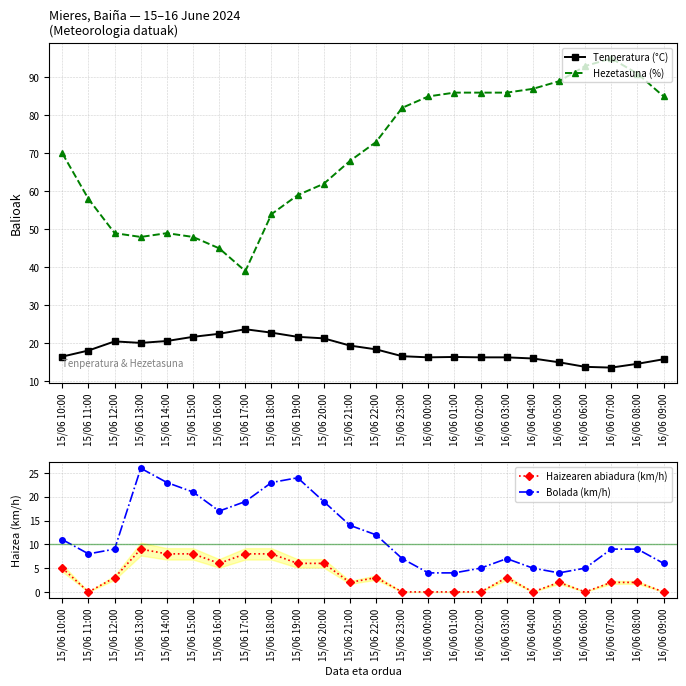

Which series changed the most between 15/06 21:00 and 16/06 00:00?

Hezetasuna (%)